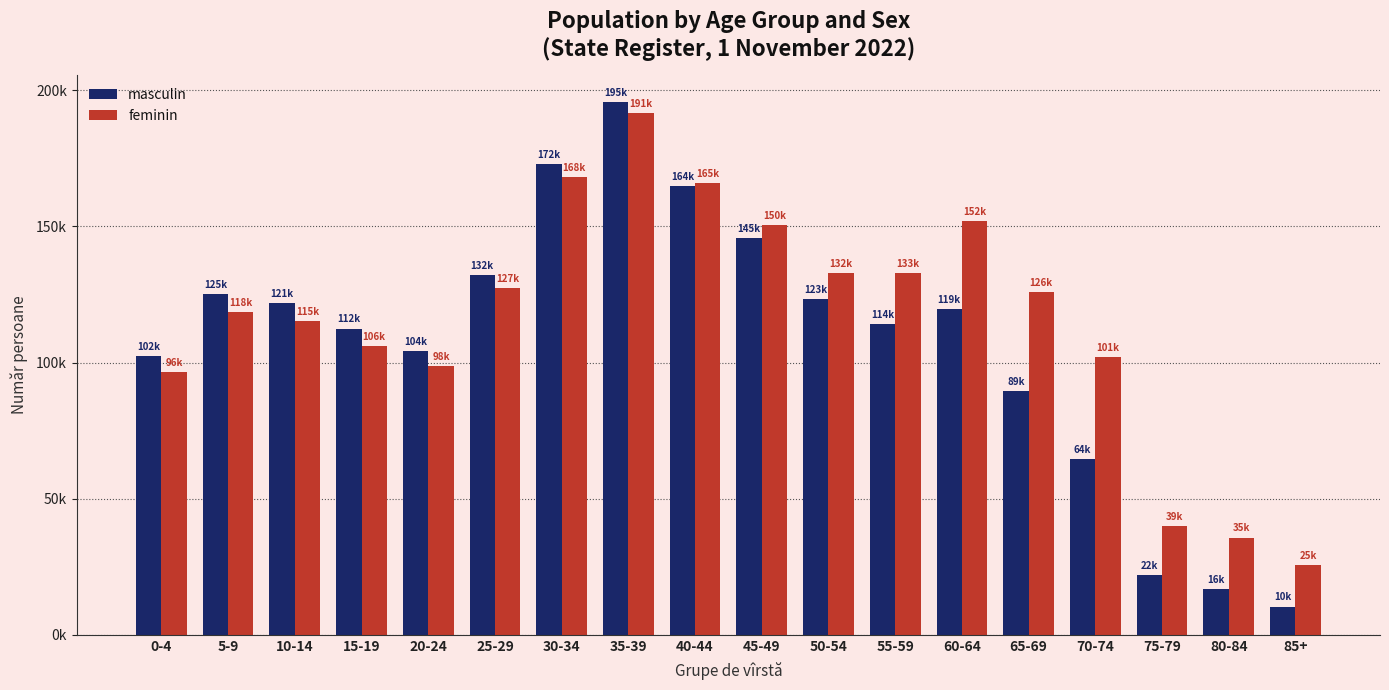

Are the bars horizontal?

No